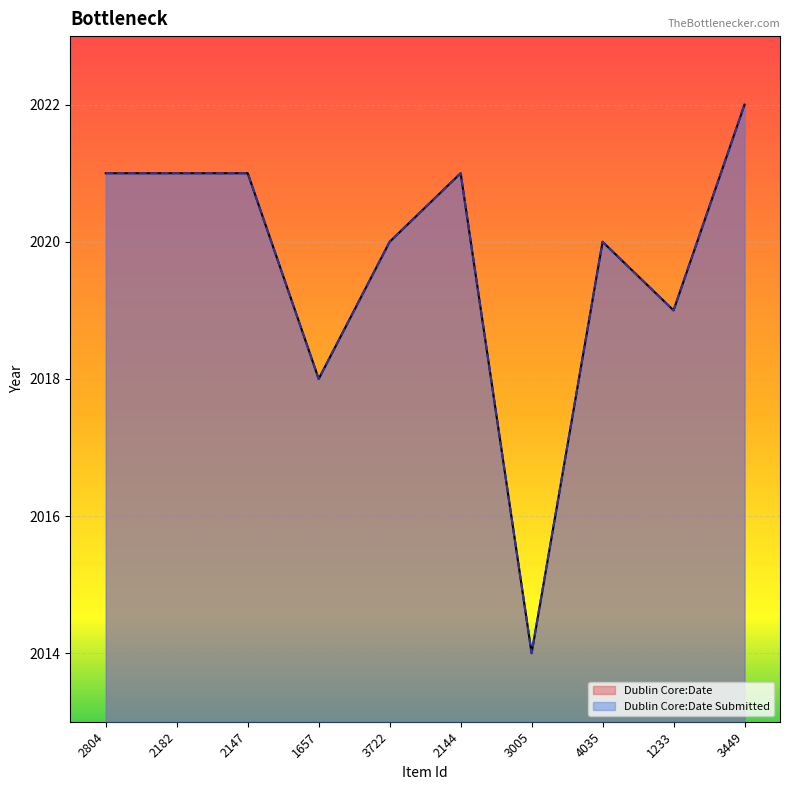

List the series in order of their peak value, lowest first.

Dublin Core:Date, Dublin Core:Date Submitted